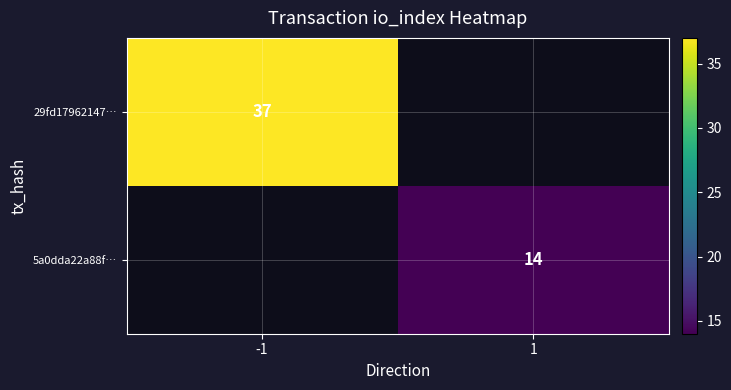

What is the minimum value shown in the chart?

14.0